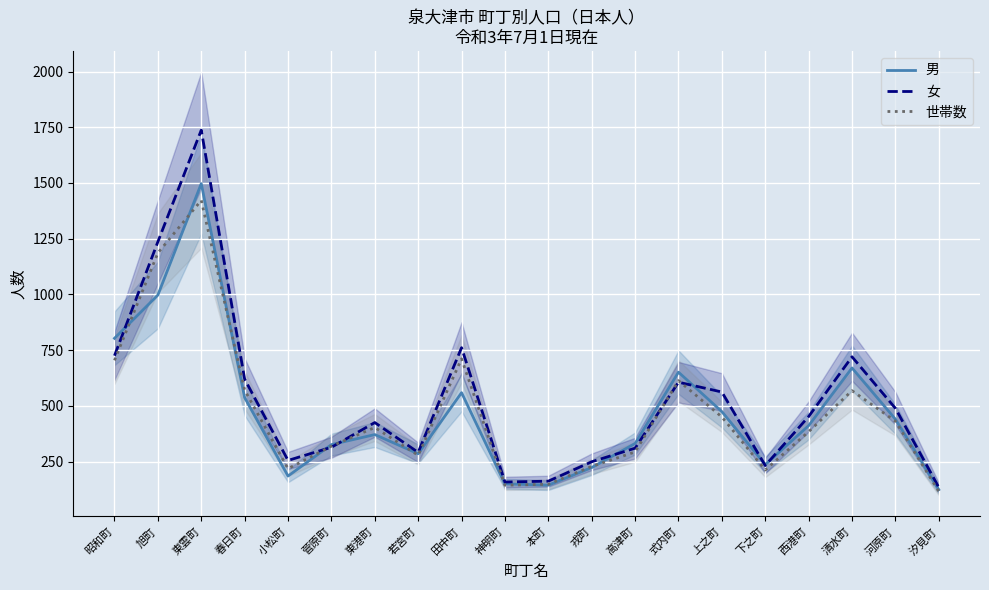

What is the value of the 世帯数 point at the 6th from the left?

319